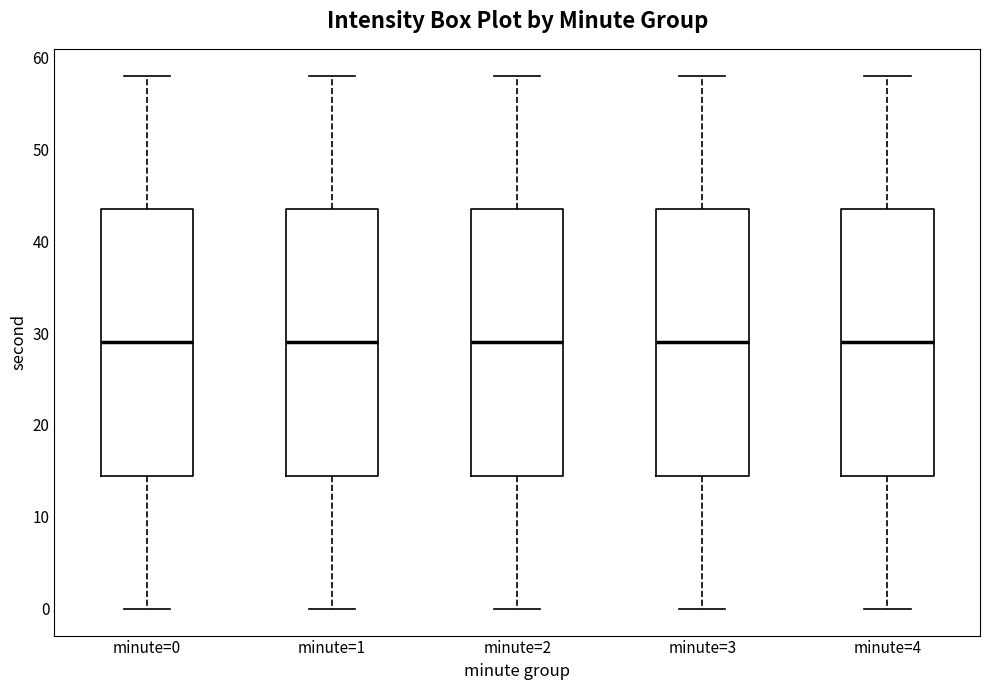

Reading left to right, read every box against the y-axis: the position of its median line, the range the box covers, and the ends of its whiskers. The values are not printed on the chart, so give them approximately, as read against the axis.

minute=0: median 29, box 15 to 44, whiskers 0 to 58
minute=1: median 29, box 15 to 44, whiskers 0 to 58
minute=2: median 29, box 15 to 44, whiskers 0 to 58
minute=3: median 29, box 15 to 44, whiskers 0 to 58
minute=4: median 29, box 15 to 44, whiskers 0 to 58